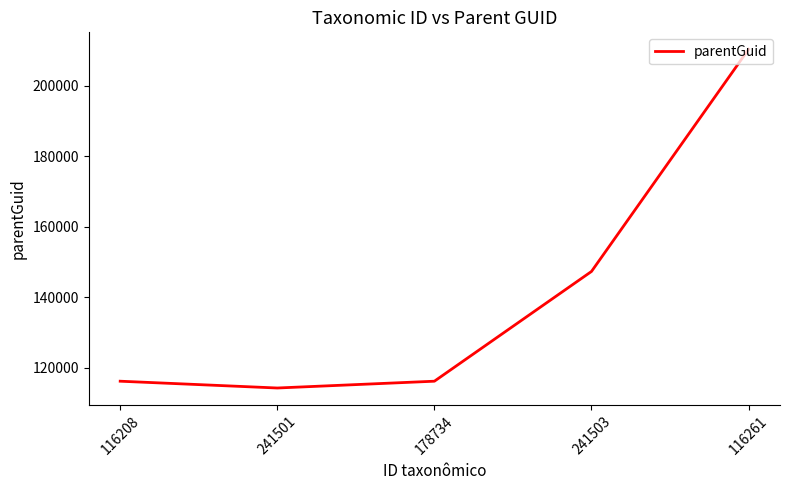

How many distinct data groups are displayed?

1